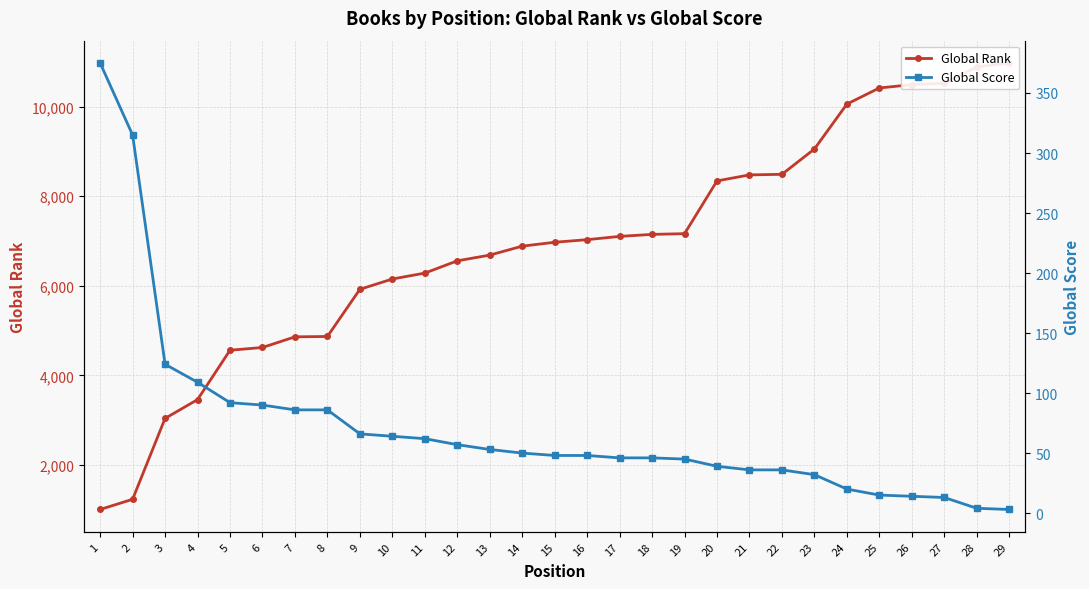

Which category has the highest value across all series?

29